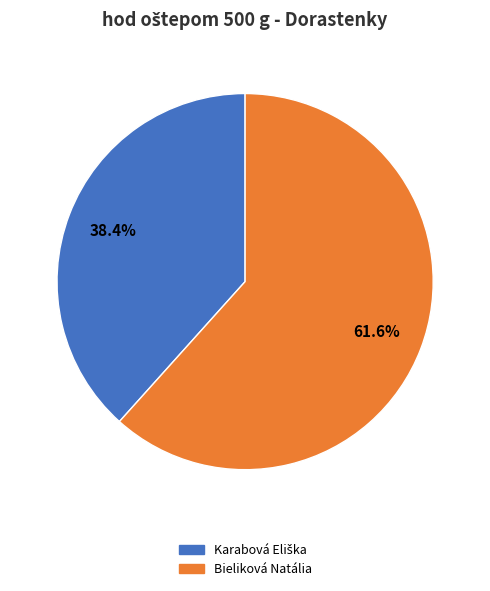

What is the largest slice in the pie chart?

Bieliková Natália